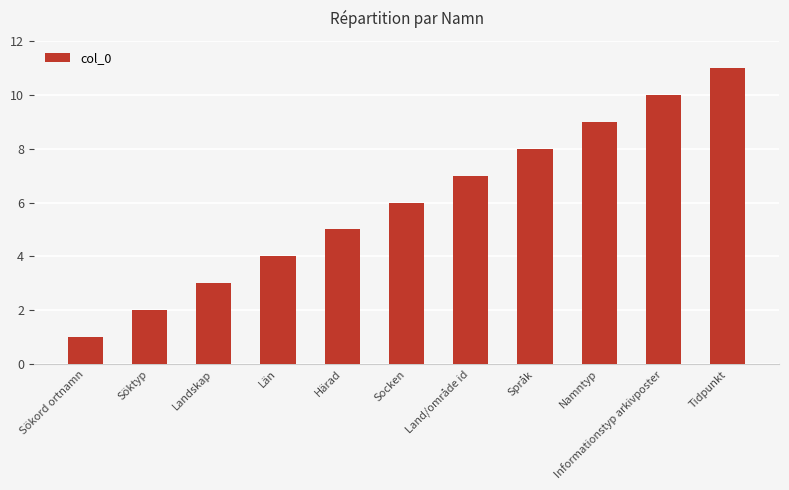

What is the difference between the maximum and minimum values?

10